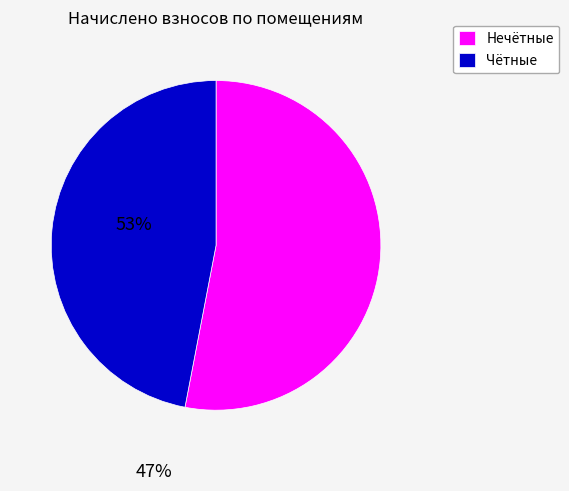

Is the sum of Нечётные and Чётные greater than half?

Yes